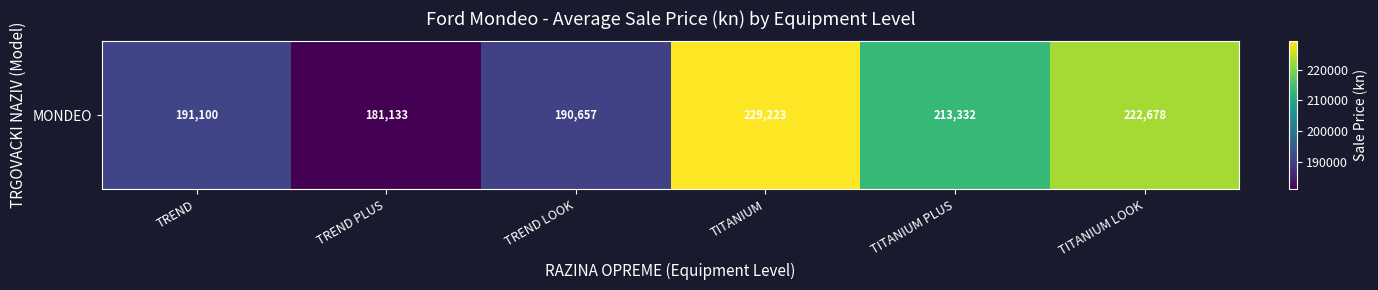

The chart shows a value of 99423.0 at TITANIUM LOOK. True or false?

False